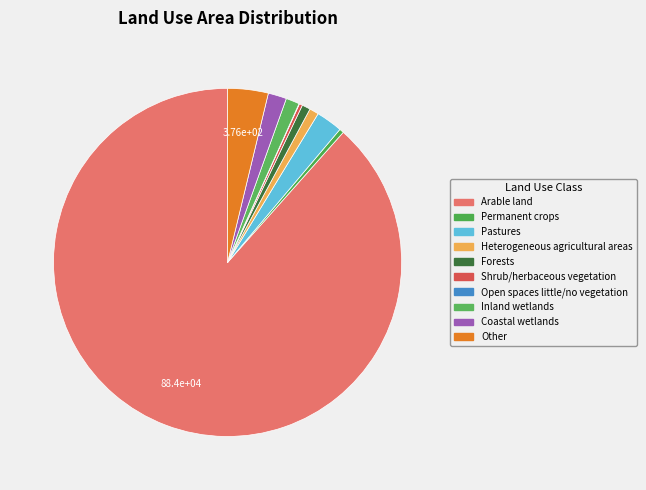

Which slice represents more than half of the pie?

Arable land